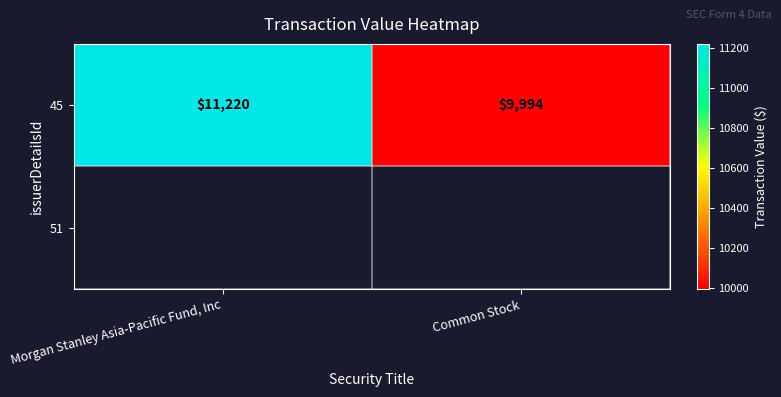

Reading left to right, extract all data points from this chart.

11220	9994